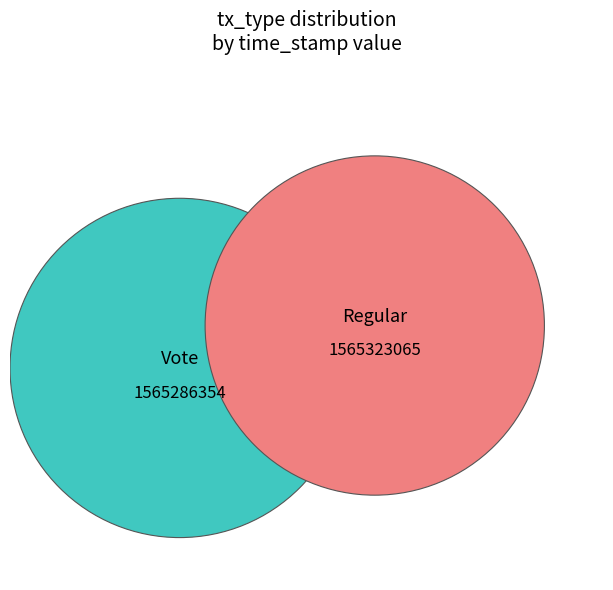

True or false: Regular accounts for 50% of the total.

True